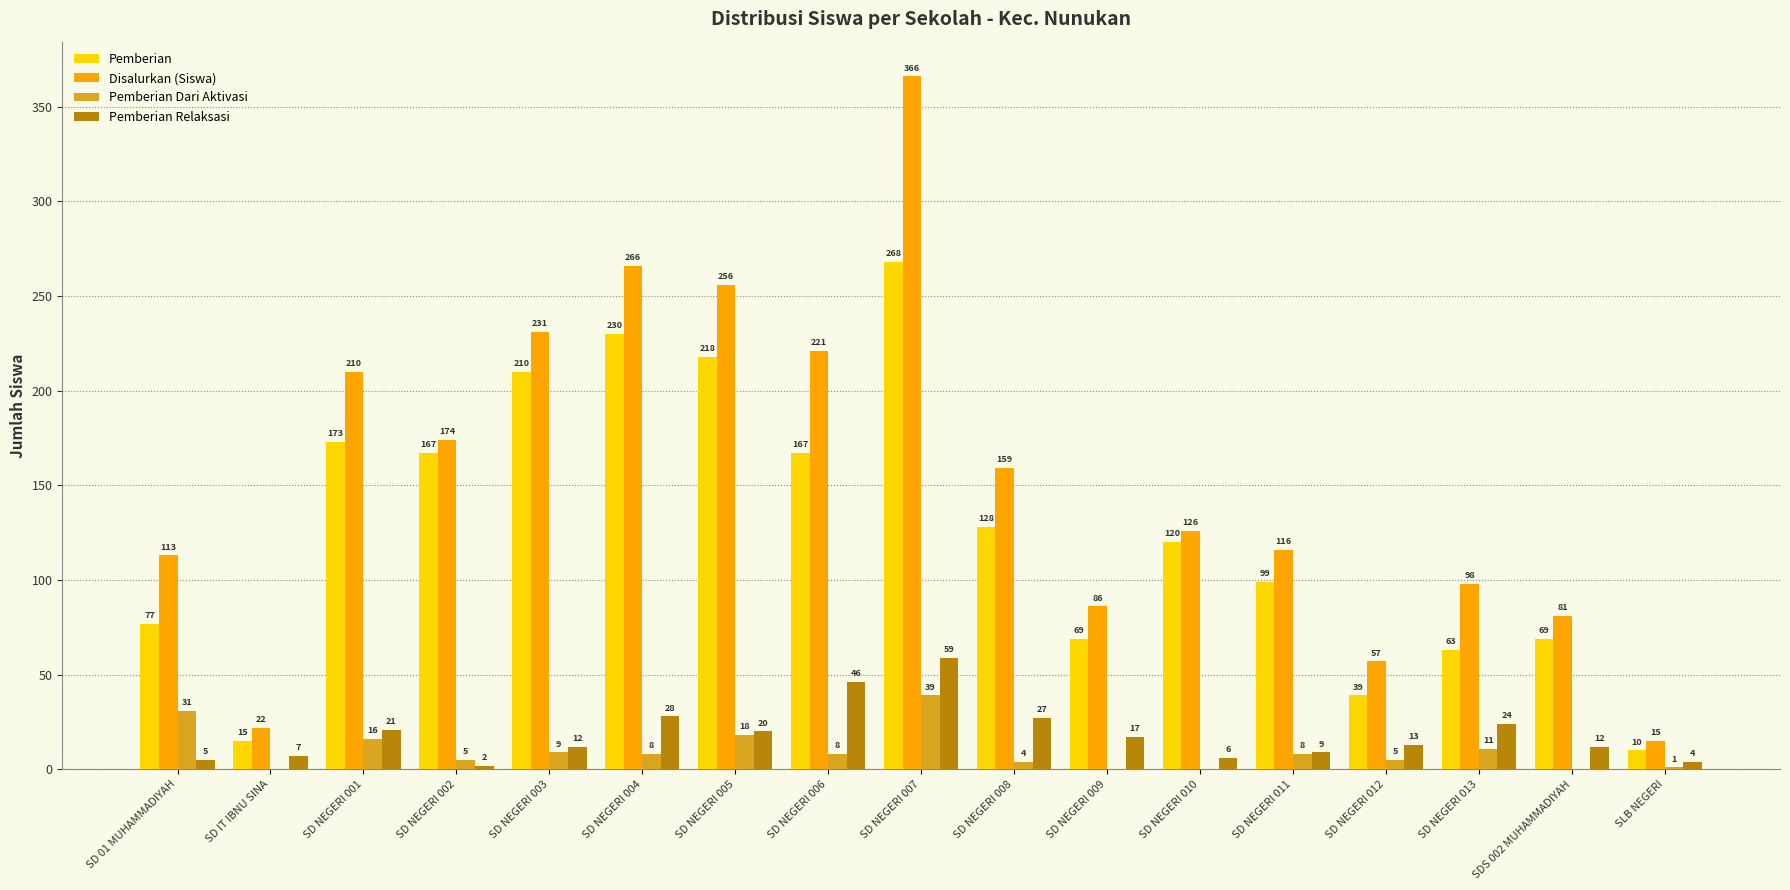

Which series changed the most between SD NEGERI 006 and SD NEGERI 010?

Disalurkan (Siswa)